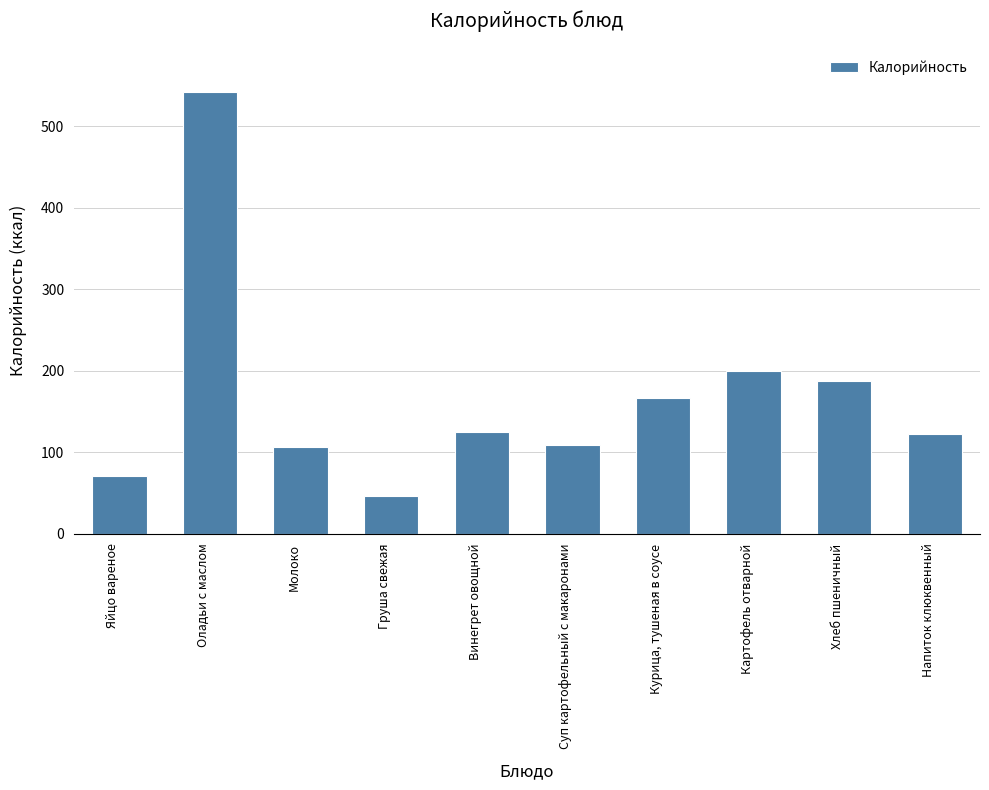

True or false: the data shows 107.0 at Молоко.

True